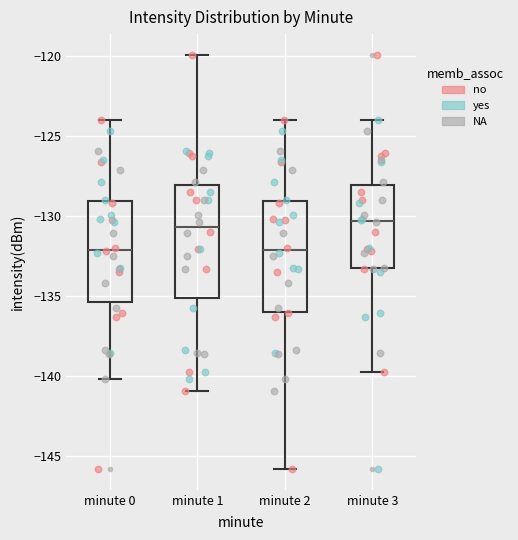

Reading left to right, read every box against the y-axis: the position of its median line, the range the box covers, and the ends of its whiskers. The values are not printed on the chart, so give them approximately, as read against the axis.

minute 0: median -132.0, box -135.5 to -129.0, whiskers -140.0 to -124.0
minute 1: median -130.5, box -135.0 to -128.0, whiskers -141.0 to -120.0
minute 2: median -132.0, box -136.0 to -129.0, whiskers -146.0 to -124.0
minute 3: median -130.5, box -133.5 to -128.0, whiskers -139.5 to -124.0